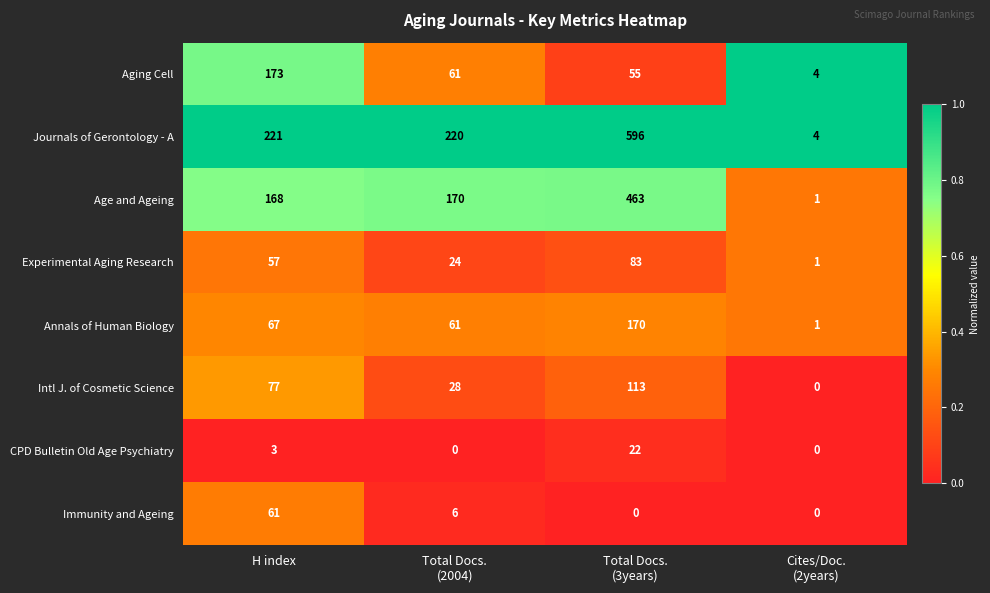

At how many categories does at least one series exceed 0?

4